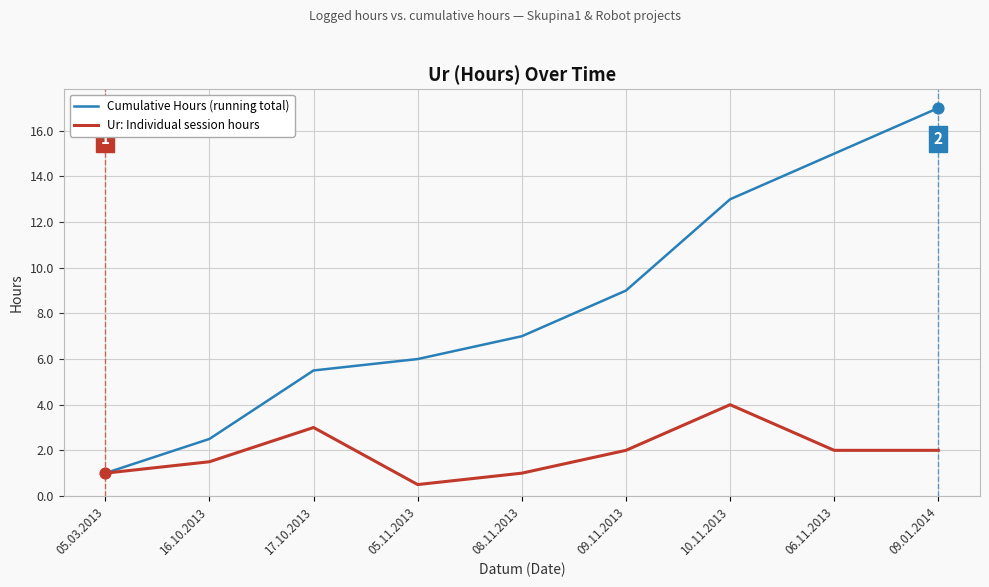

What is the difference between the highest and lowest values at 05.11.2013?

5.5